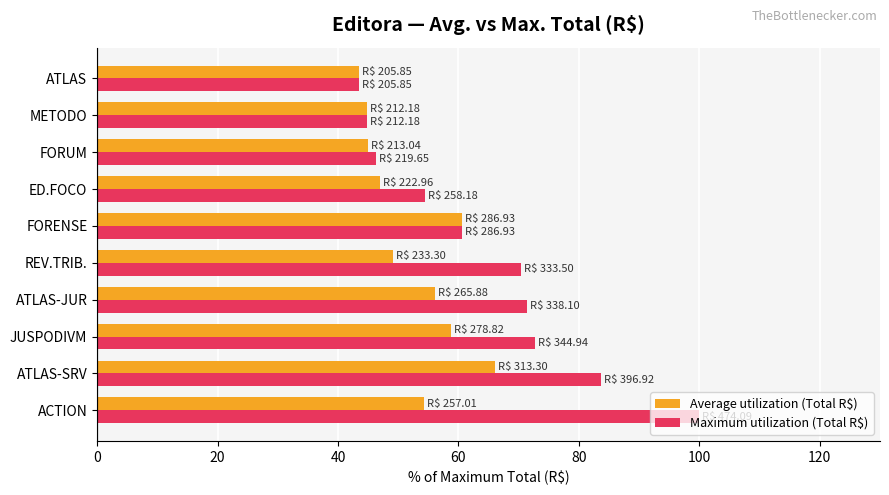

What is the minimum value shown in the chart?

43.4